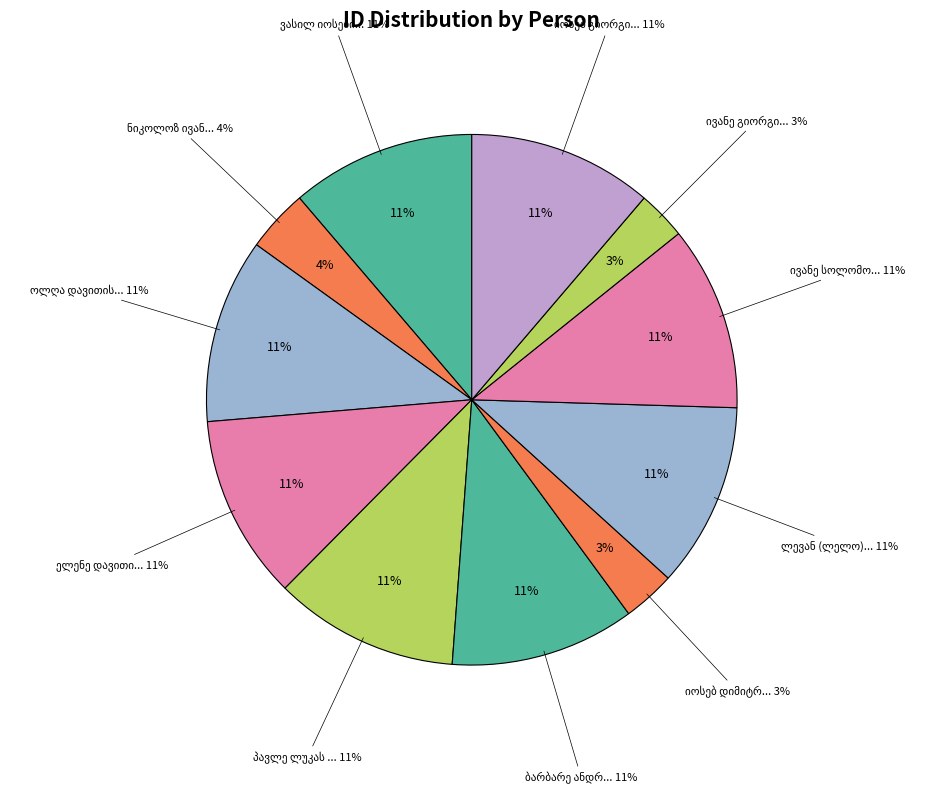

To the nearest percent, what is the difference between the largest and smallest slice percentages?

8%